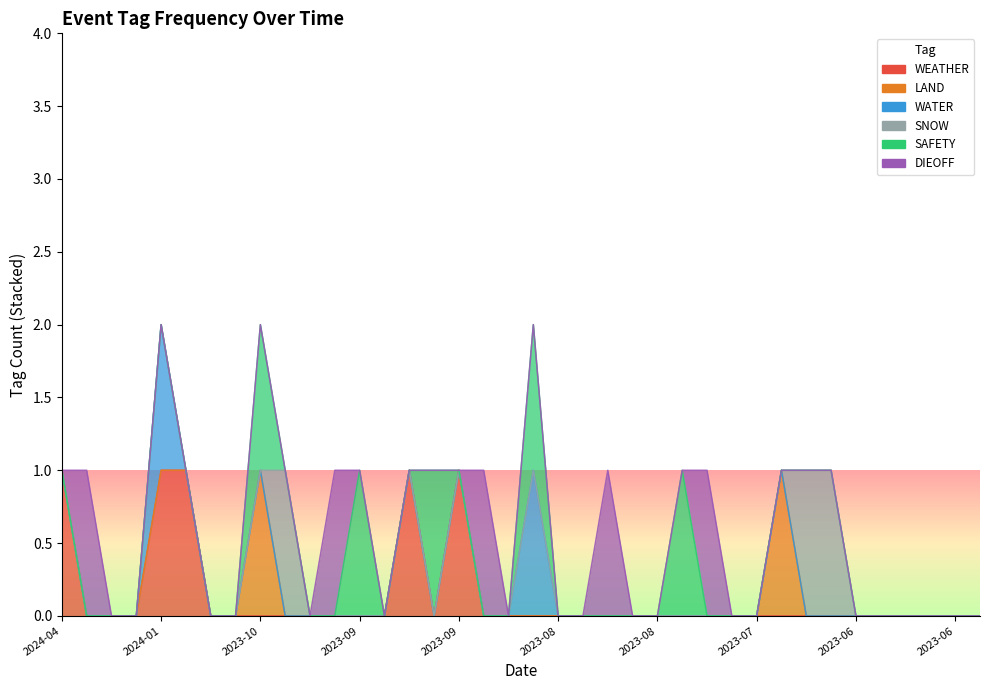

At which label is WEATHER closest to 0?

2024-04-15